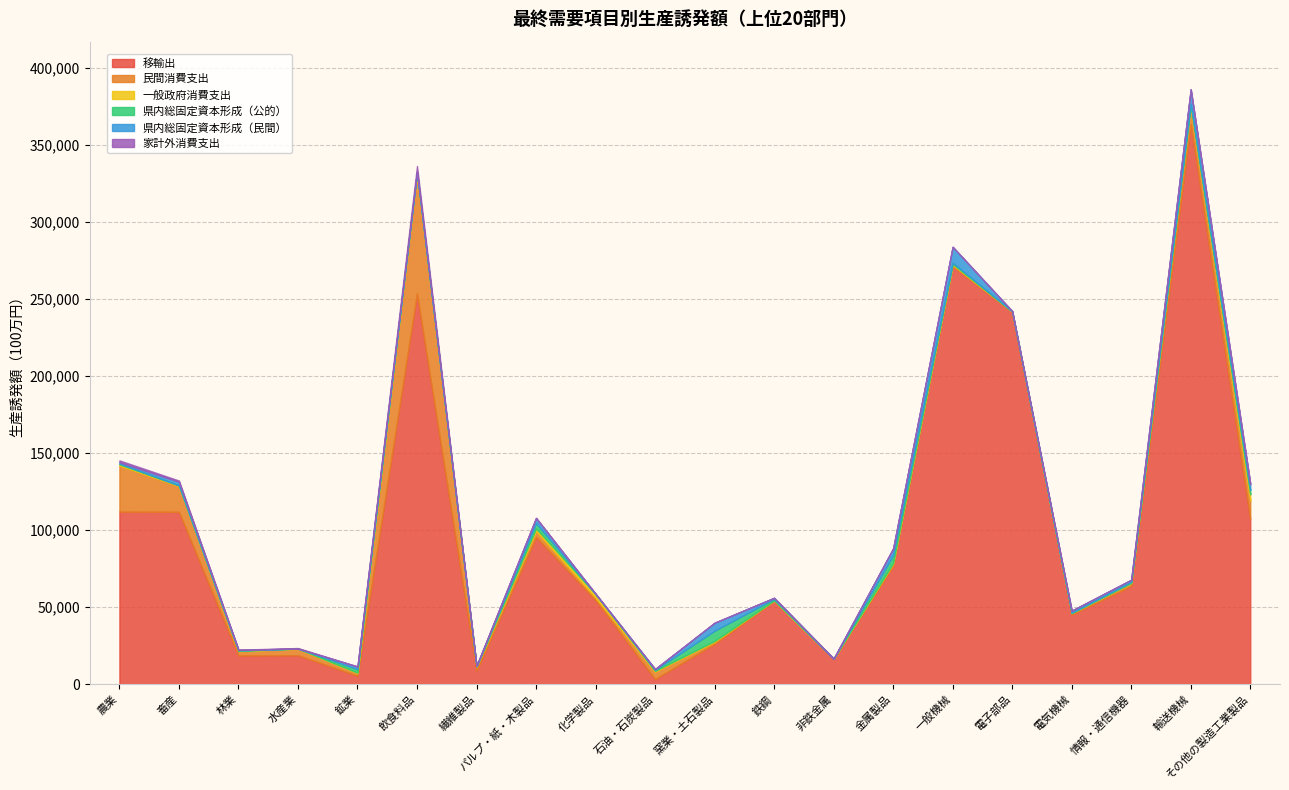

What is the maximum value for 県内総固定資本形成（公的）?

6572